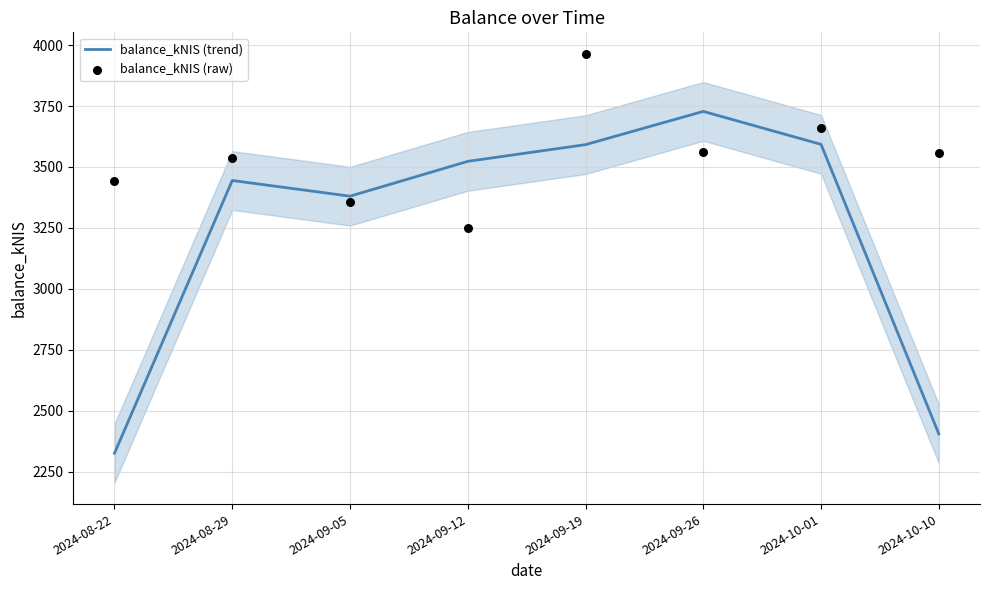

What are all the series names shown in the legend?

balance_kNIS (trend), balance_kNIS (raw)